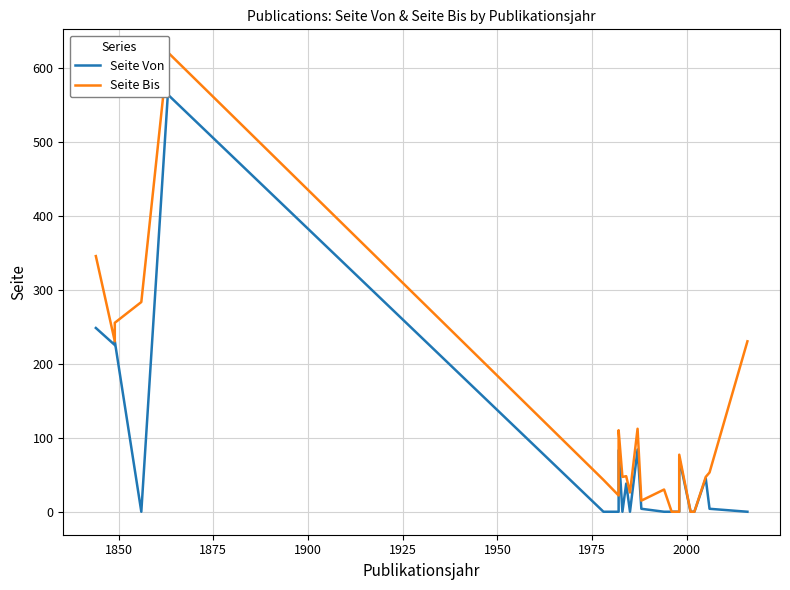

True or false: Seite Von and Seite Bis cross at least once.

False